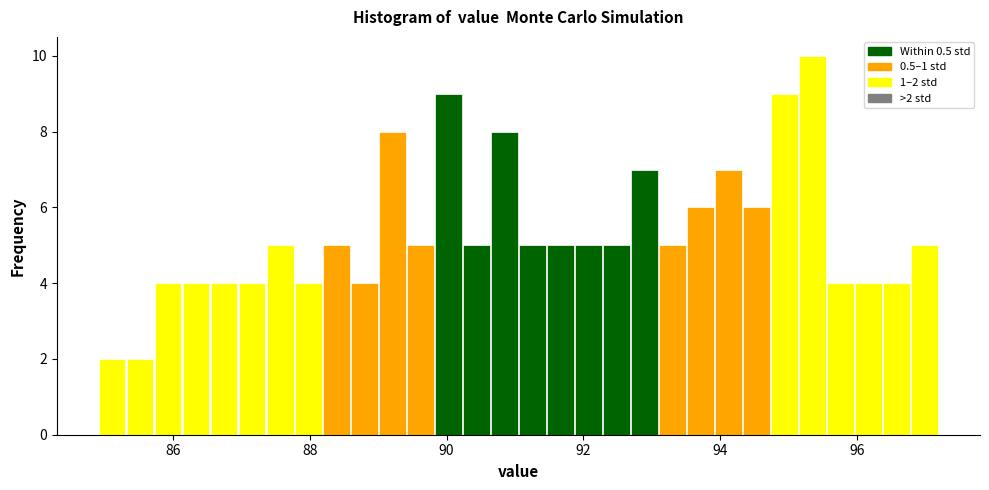

Read against the x-axis, roughly where is the centre of the tallest bar?

95.4